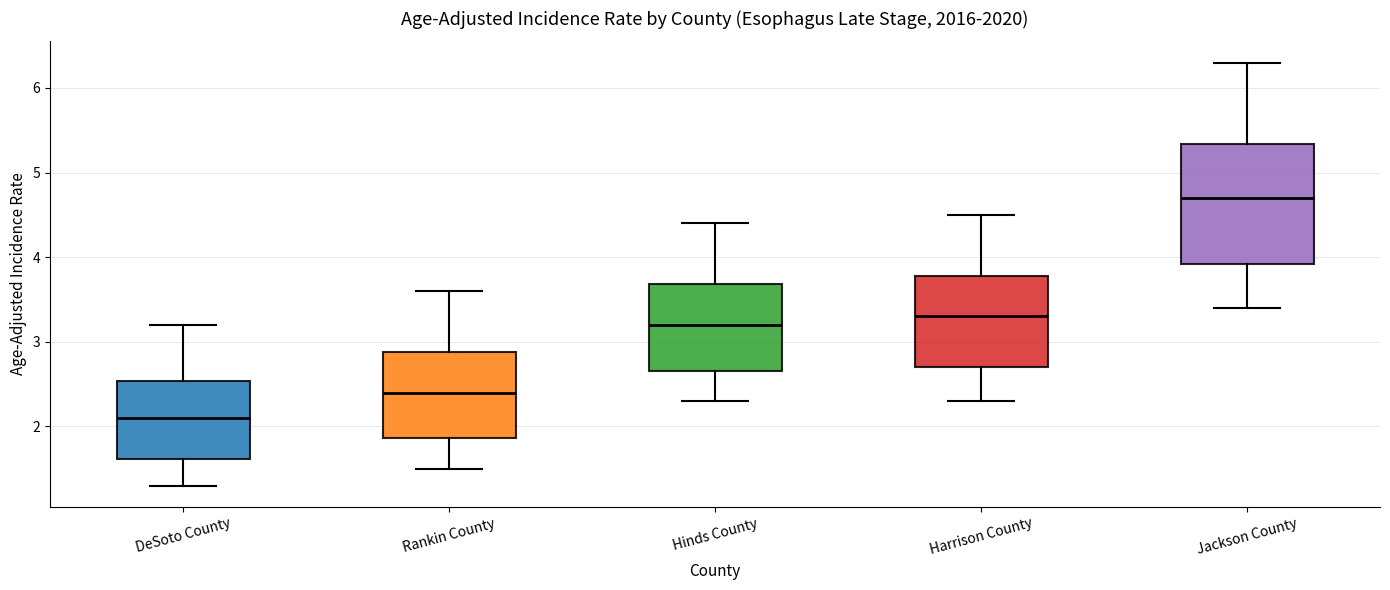

Reading left to right, read every box against the y-axis: the position of its median line, the range the box covers, and the ends of its whiskers. The values are not printed on the chart, so give them approximately, as read against the axis.

DeSoto County: median 2.1, box 1.6 to 2.5, whiskers 1.3 to 3.2
Rankin County: median 2.4, box 1.9 to 2.9, whiskers 1.5 to 3.6
Hinds County: median 3.2, box 2.7 to 3.7, whiskers 2.3 to 4.4
Harrison County: median 3.3, box 2.7 to 3.8, whiskers 2.3 to 4.5
Jackson County: median 4.7, box 3.9 to 5.3, whiskers 3.4 to 6.3